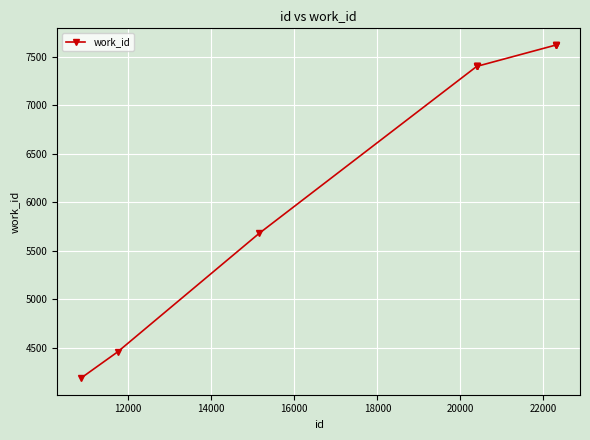

How many values are below 7400?

3